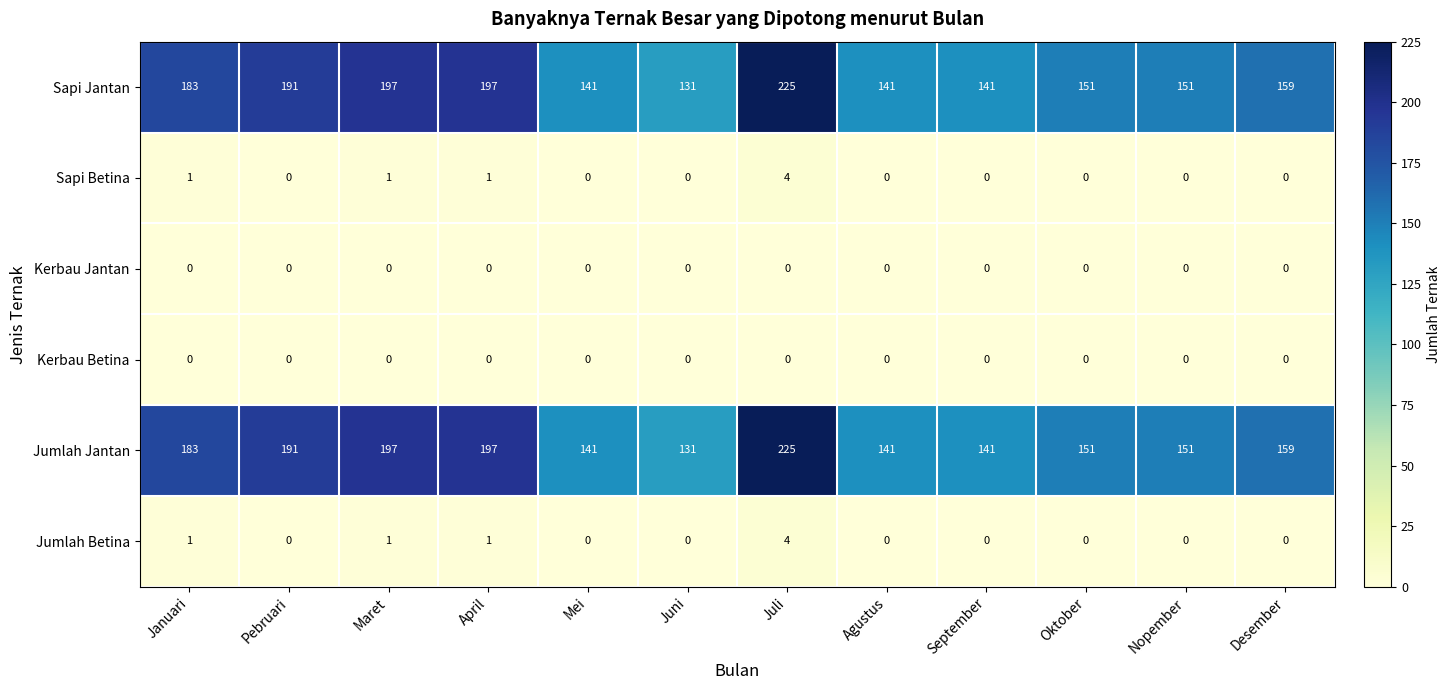

What is the difference between the maximum and second lowest values in the Jumlah Betina series?

4